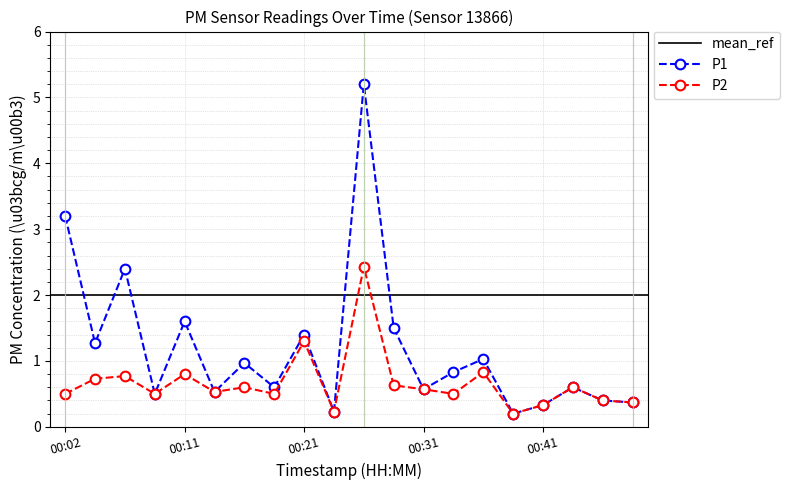

What is the minimum value for P2?

0.2